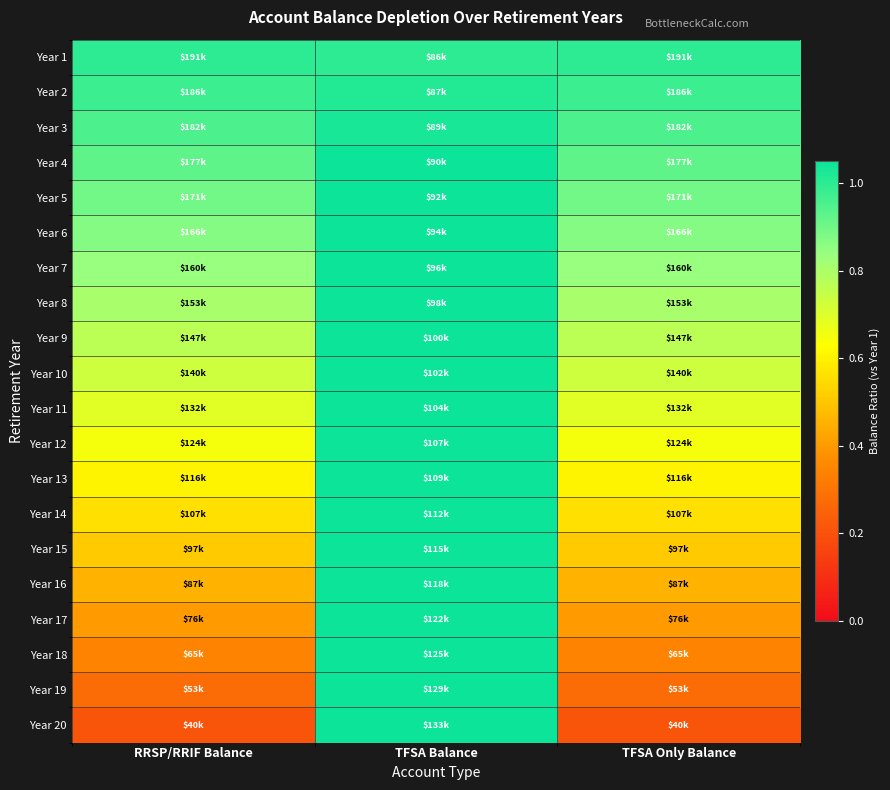

At RRSP/RRIF Balance, list the series in order from smallest to largest.

Year 20, Year 19, Year 18, Year 17, Year 16, Year 15, Year 14, Year 13, Year 12, Year 11, Year 10, Year 9, Year 8, Year 7, Year 6, Year 5, Year 4, Year 3, Year 2, Year 1